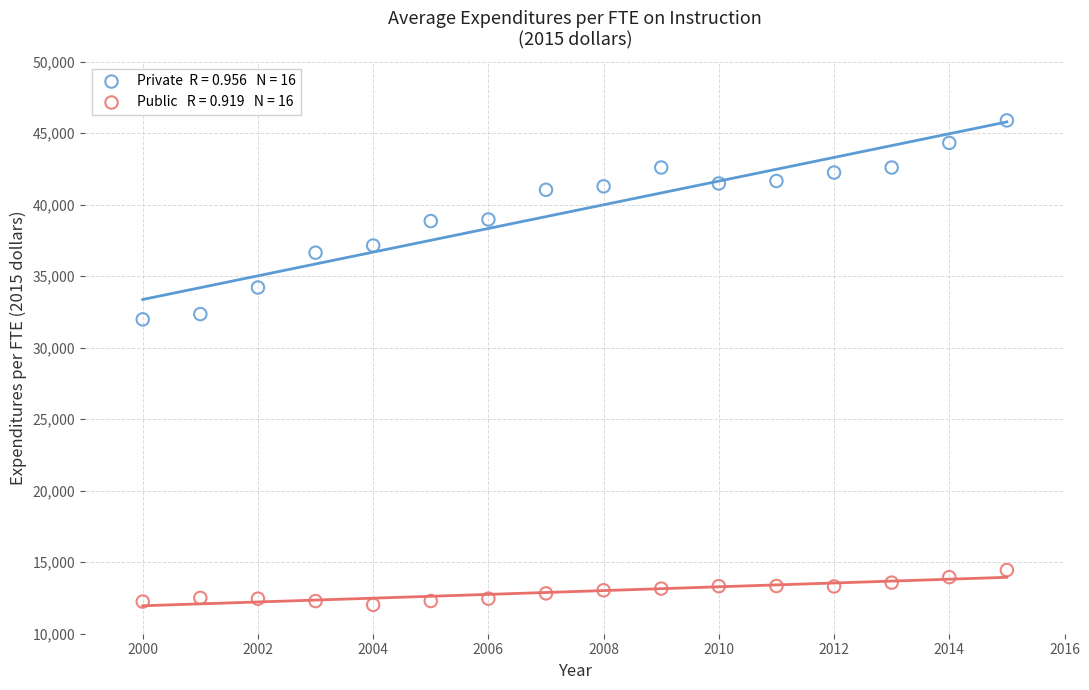

Across all data points, what is the range of X values (max minus min)?

15